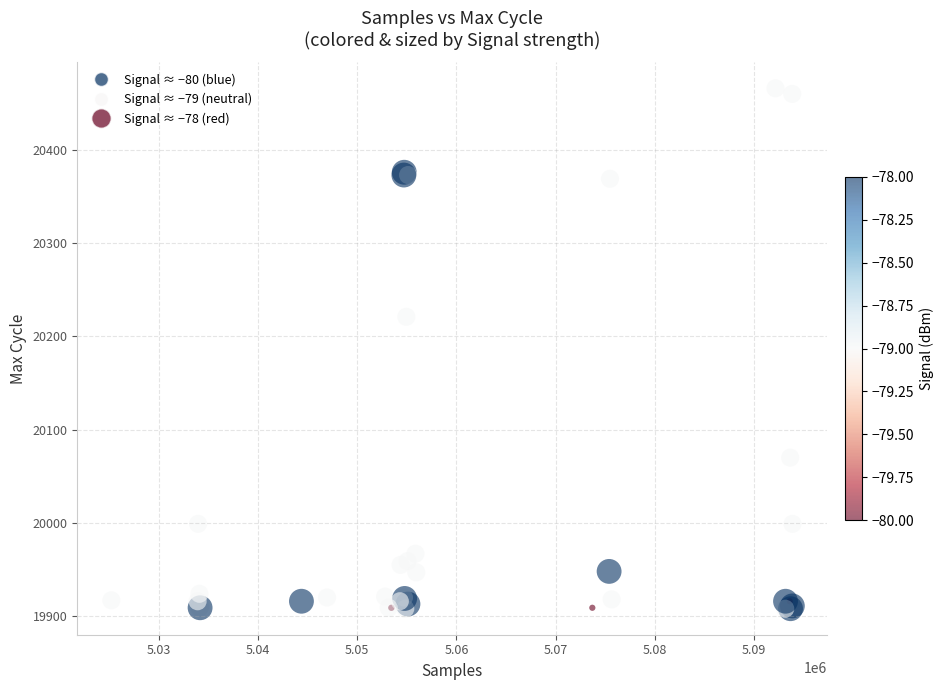

What Y value in the scatter plot is closest to 20187?

20221